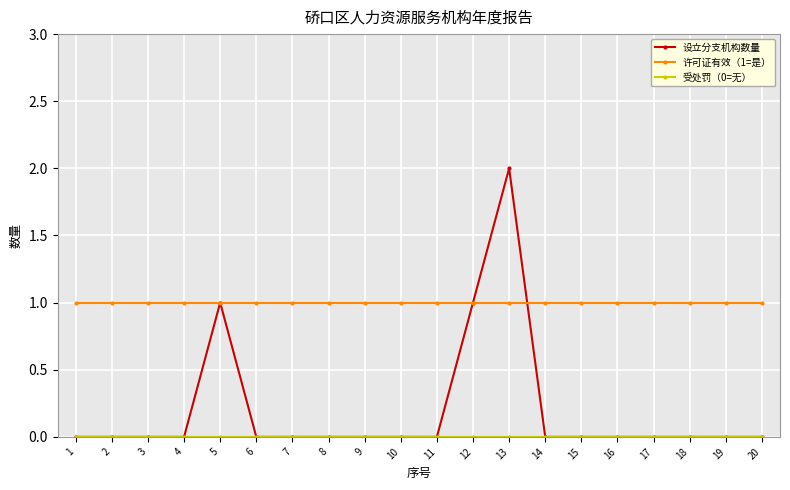

Is it true that 许可证有效（1=是） equals 0 at 8?

False